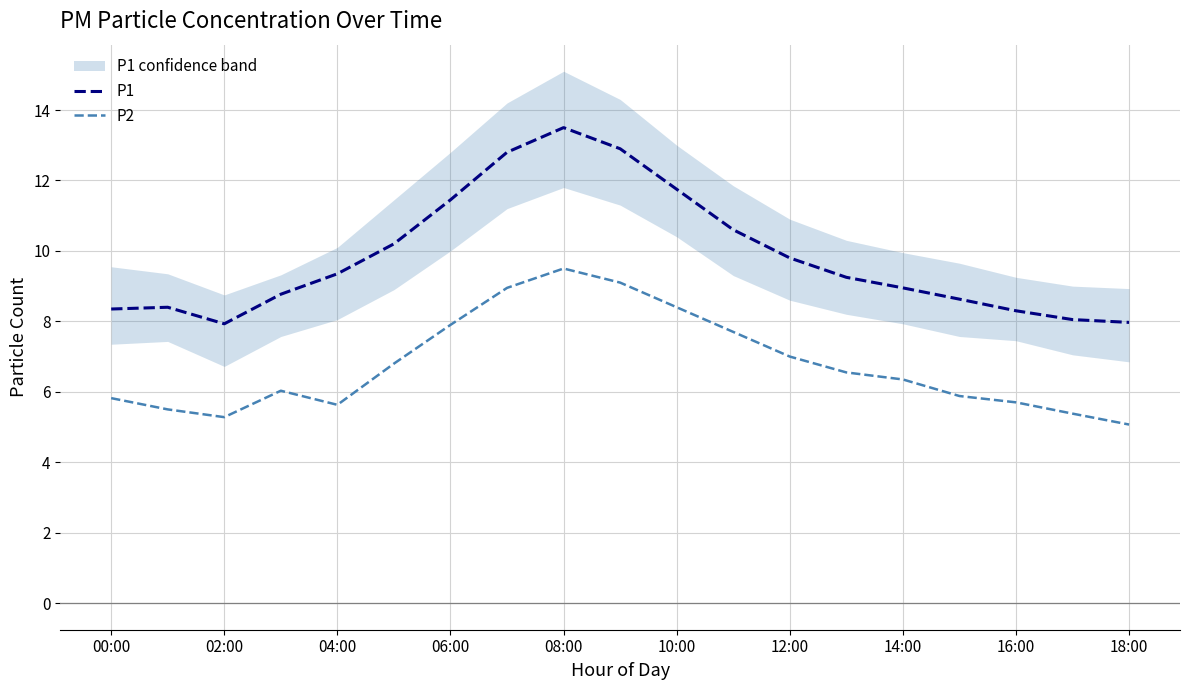

At which label is P2 closest to 7?

12:00